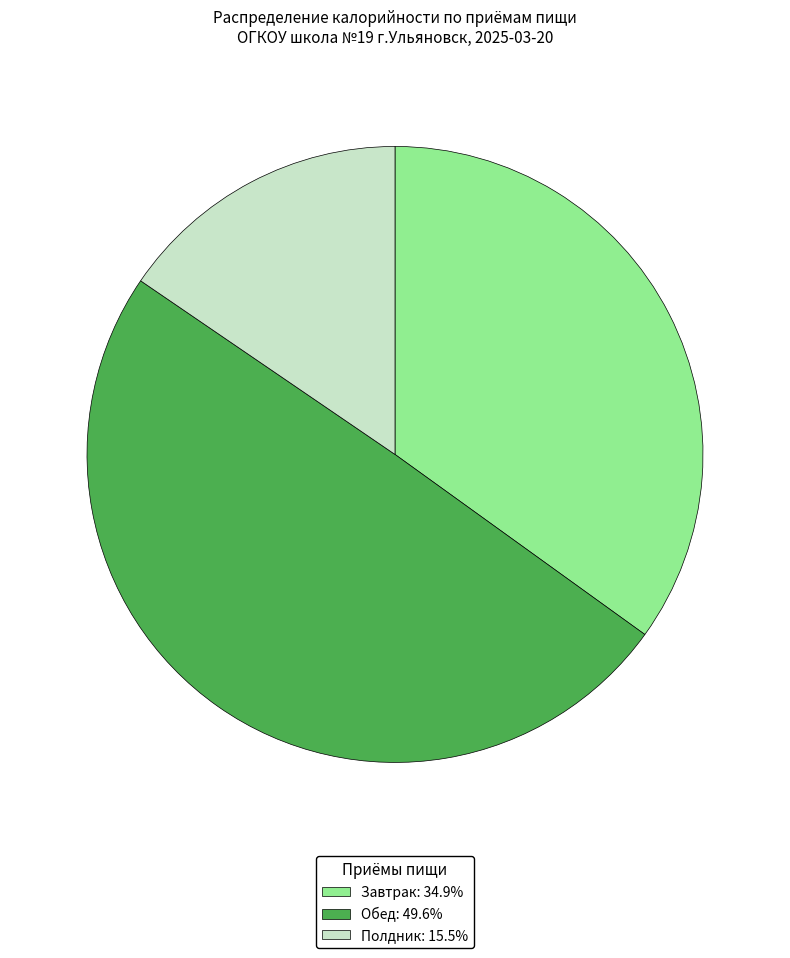

Which slice is the largest?

Обед